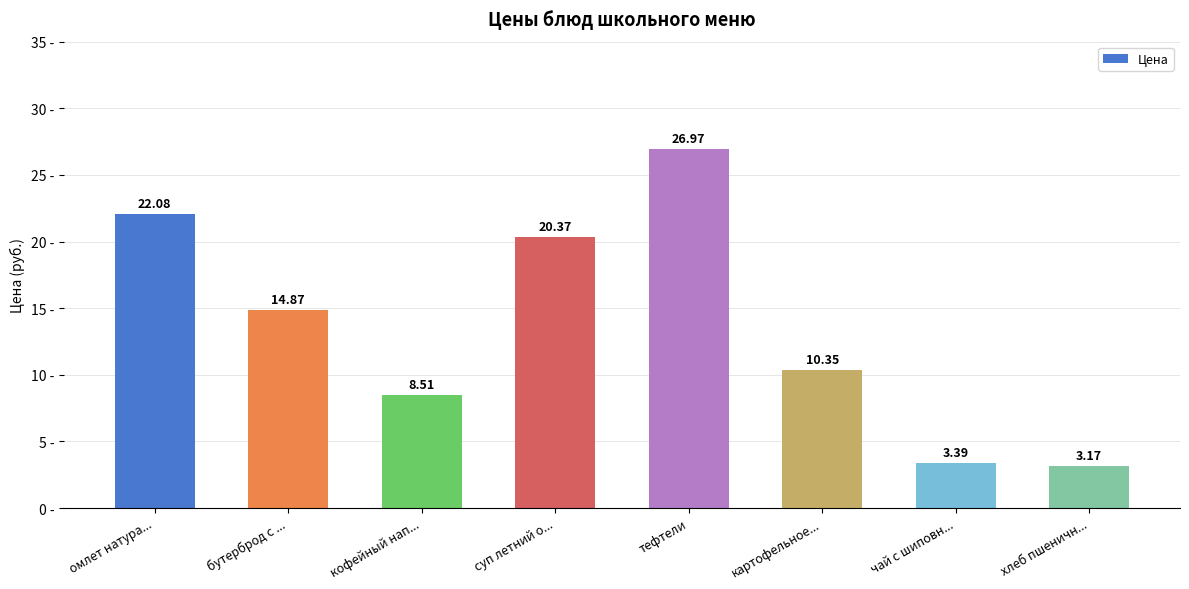

Which category has the lowest value across all series?

хлеб пшеничн...